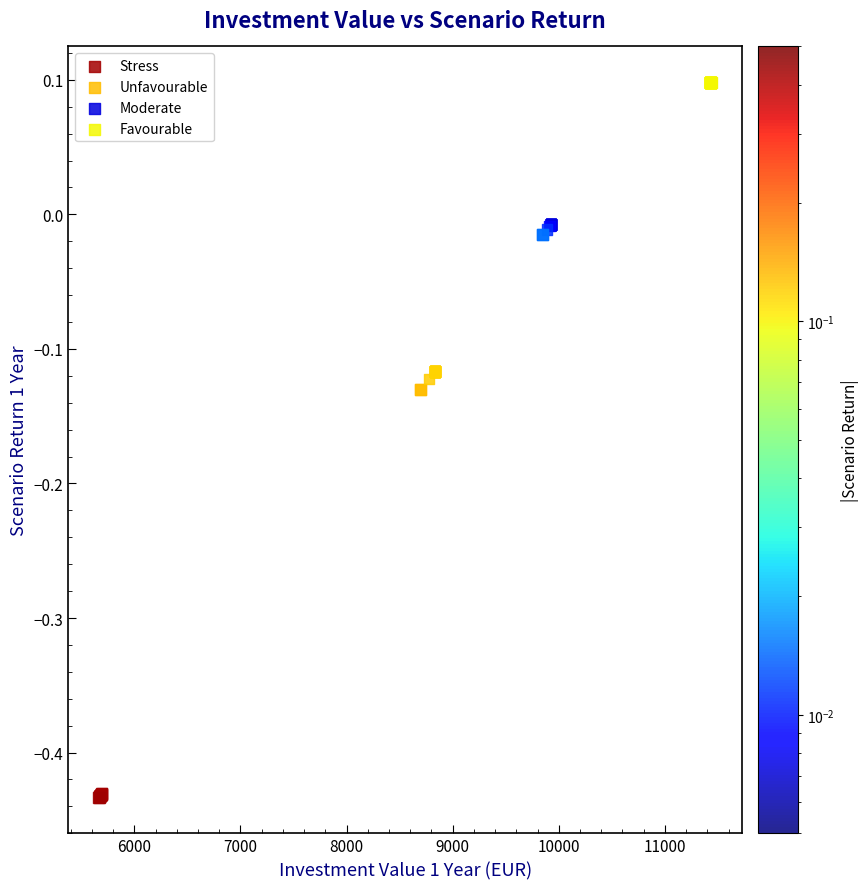

What are all the series names shown in the legend?

Stress, Unfavourable, Moderate, Favourable